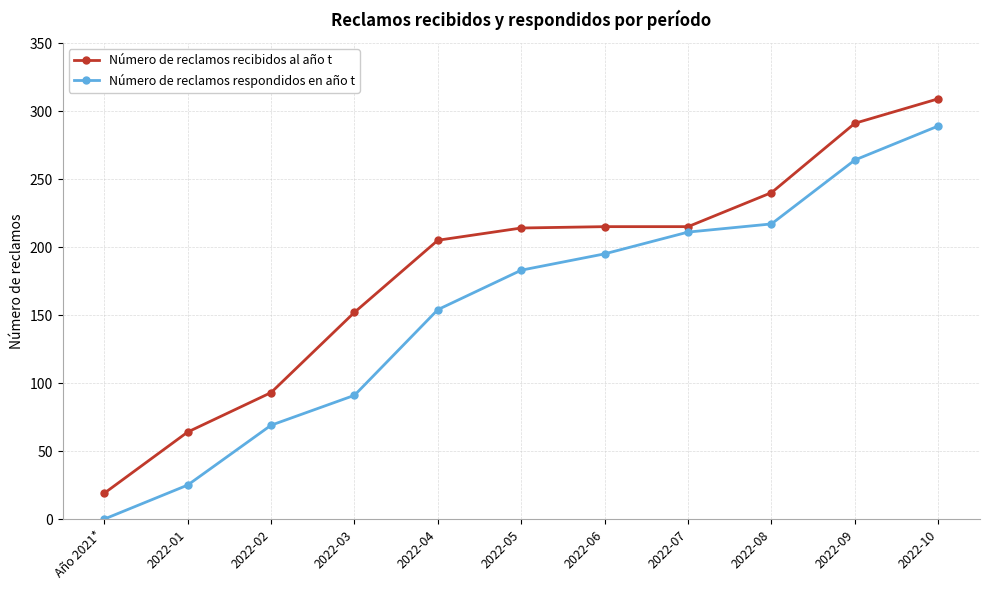

What is the total value across all series at 2022-09?

555